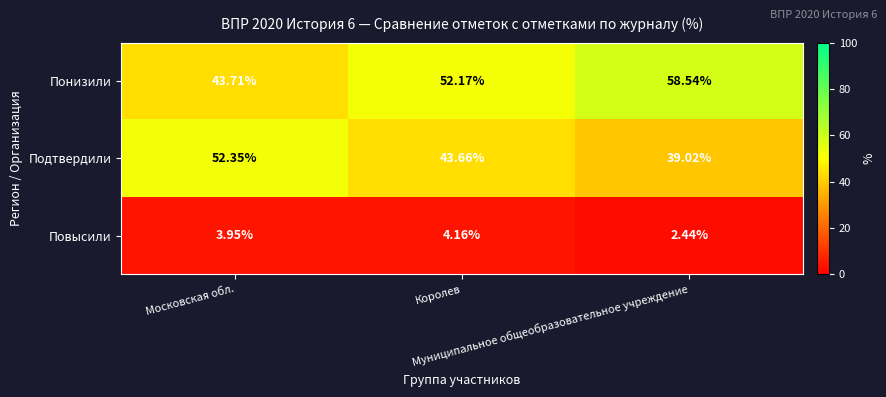

List the series in order of their peak value, lowest first.

Повысили, Подтвердили, Понизили